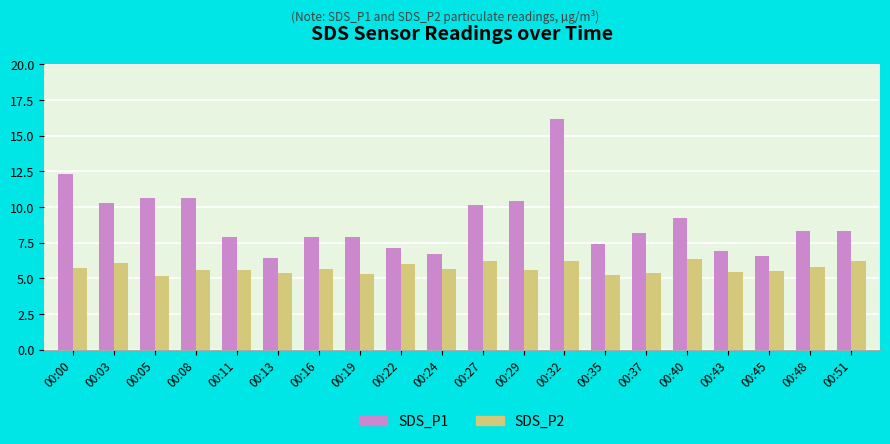

Which series changed the most between 00:00 and 00:03?

SDS_P1